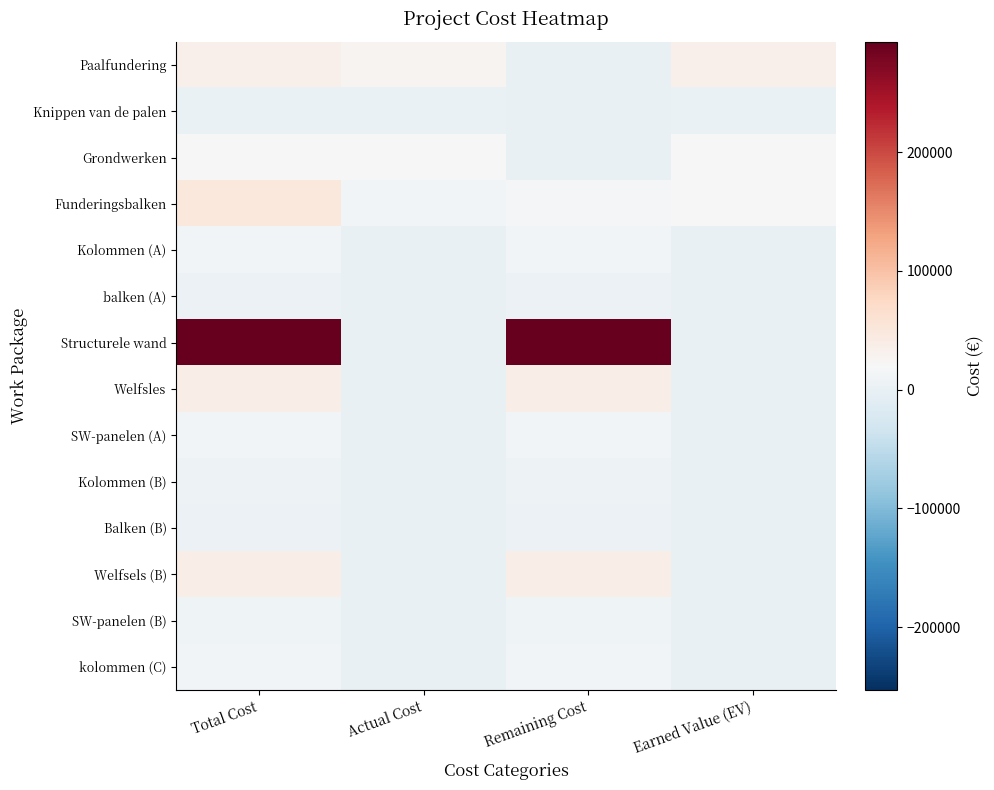

Rank the series at Actual Cost from highest to lowest value.

Paalfundering, Grondwerken, Funderingsbalken, Knippen van de palen, Kolommen (A), balken (A), Structurele wand, Welfsles, SW-panelen (A), Kolommen (B), Balken (B), Welfsels (B), SW-panelen (B), kolommen (C)